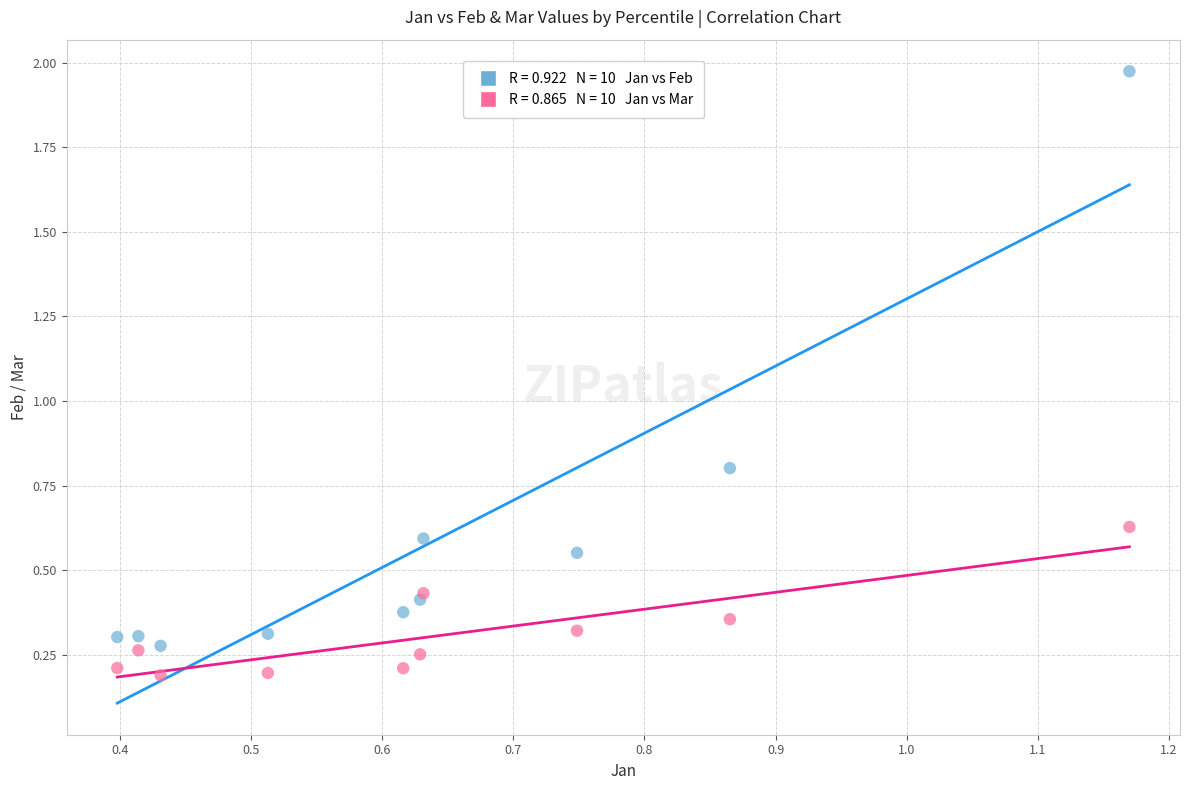

Across all series, what Y value is closest to 1?

0.8